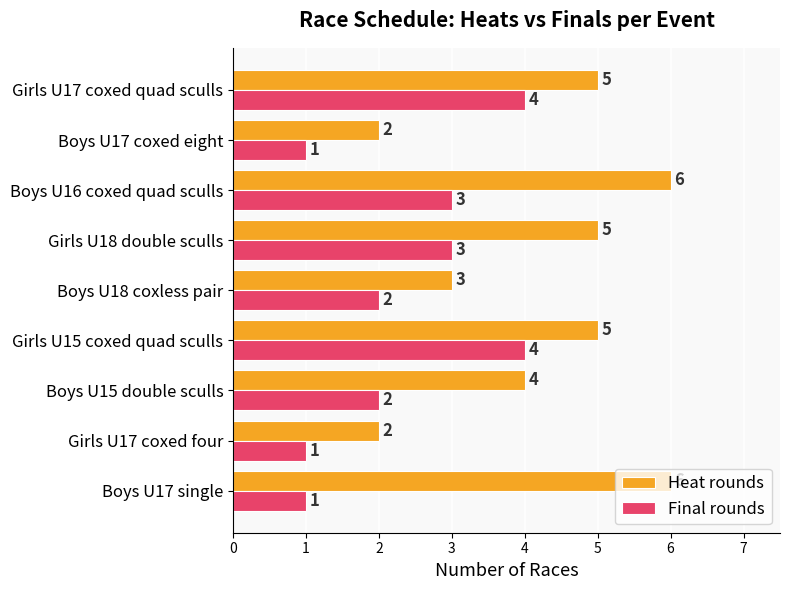

Where is Heat rounds nearest to the value 4?

Boys U15 double sculls